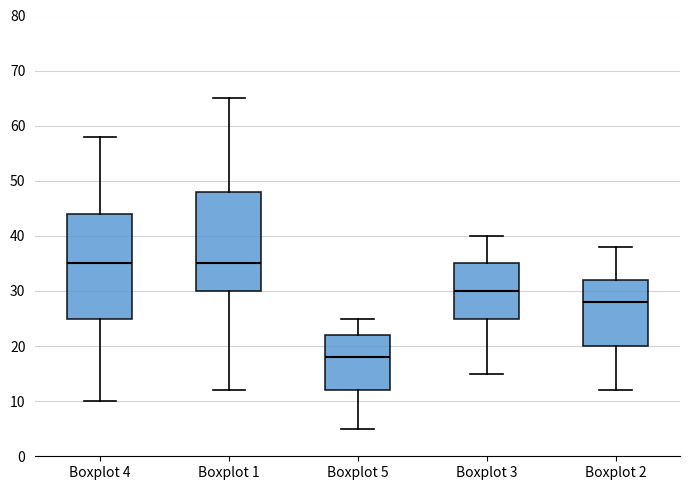

Where is the lower edge of the box for Boxplot 2 on the y-axis? The values are not printed on the chart, so give them approximately, as read against the axis.

20